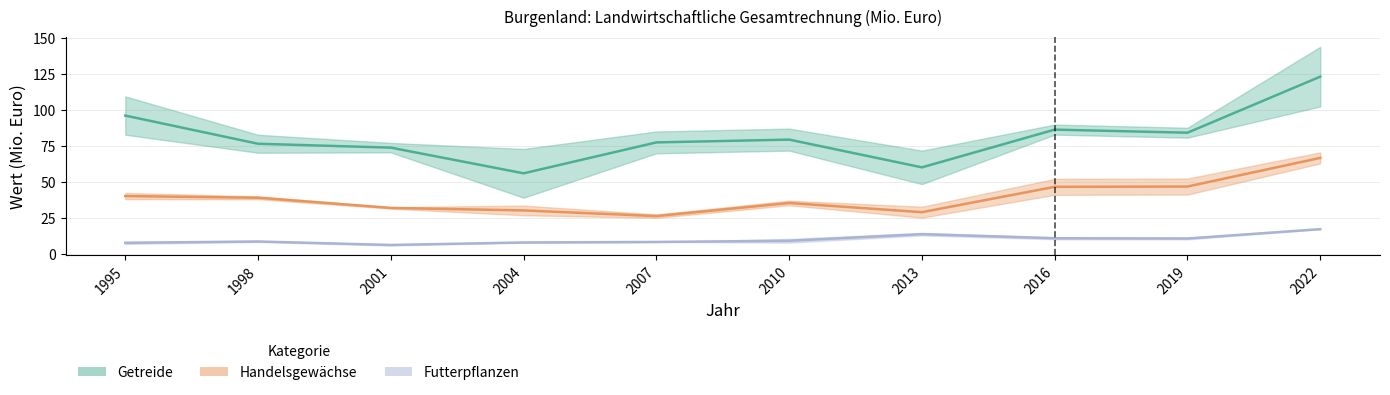

Read the Futterpflanzen value at 1998.

8.6